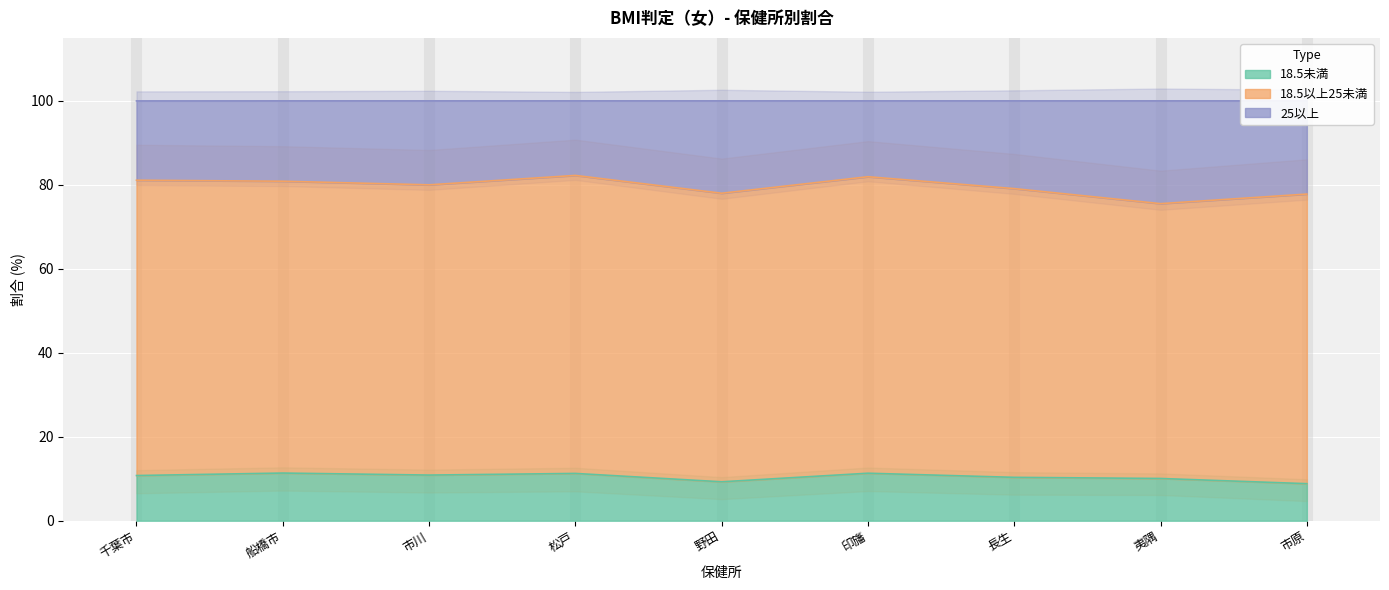

What is the smallest value displayed?

8.8